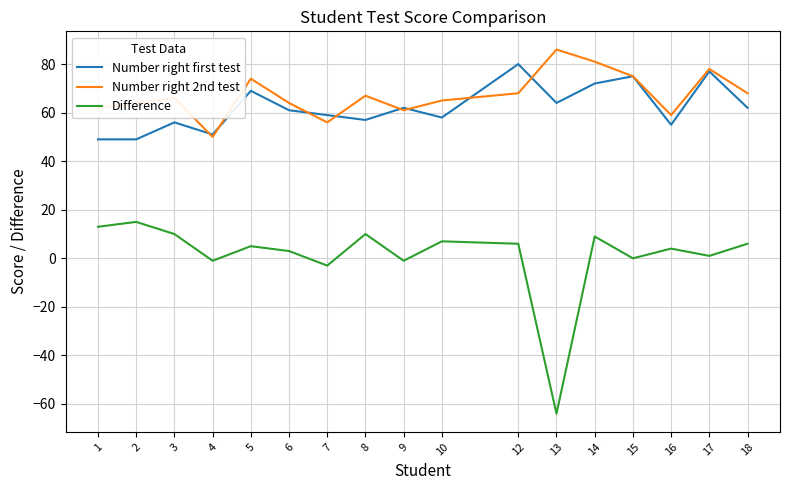

Rank the series at 12 from highest to lowest value.

Number right first test, Number right 2nd test, Difference